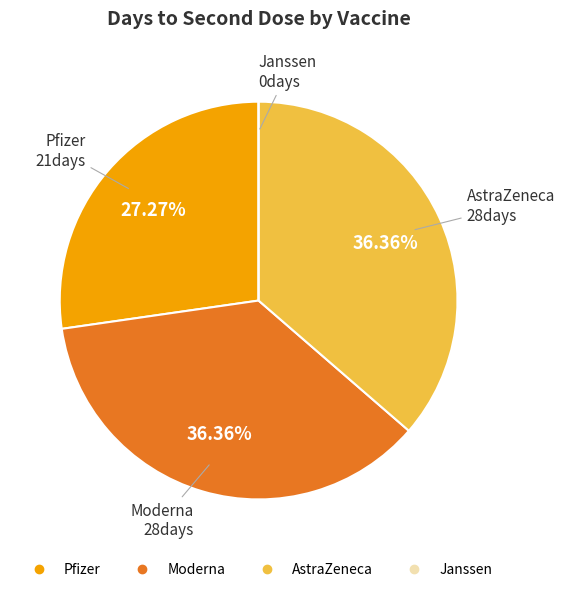

Is there a majority slice in this chart?

No